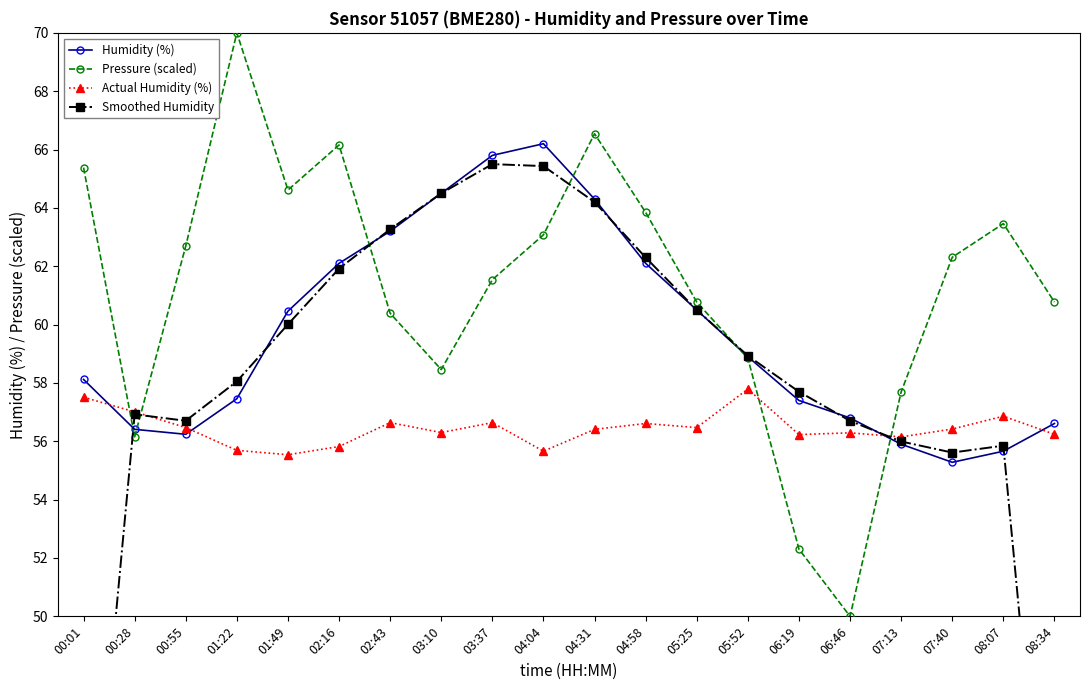

Is this an area chart (filled region under the line)?

No